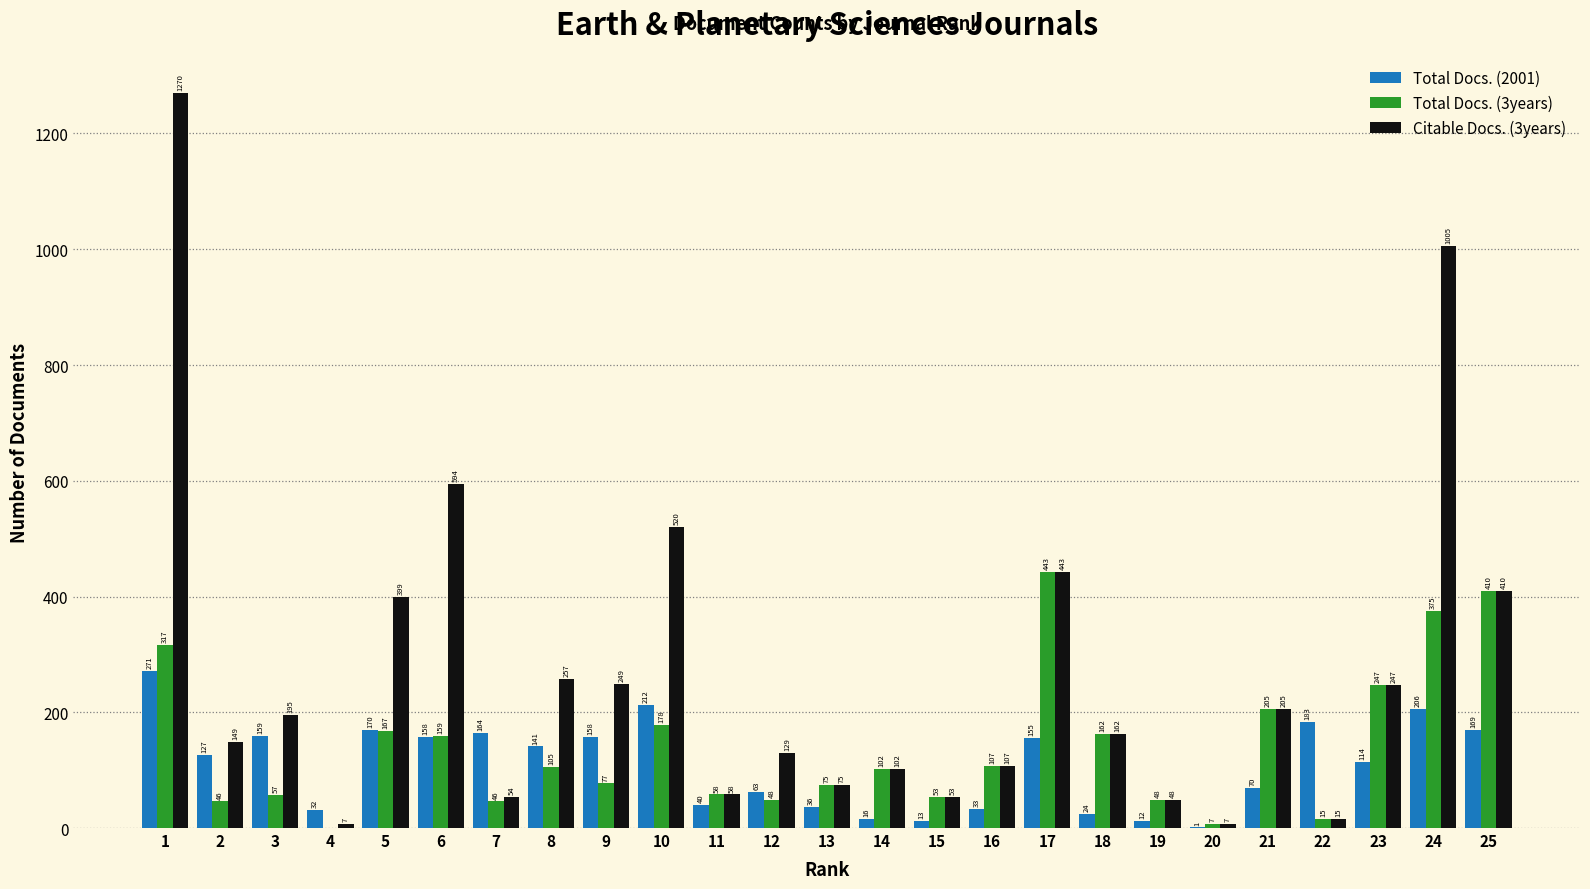

Is it true that Citable Docs. (3years) equals 198 at 12?

False